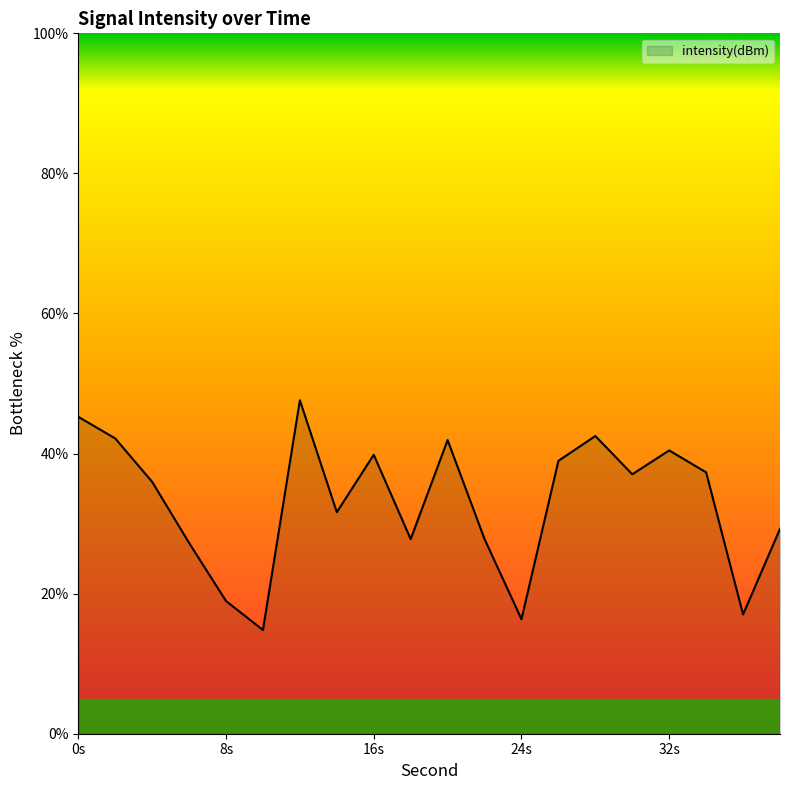

What is the difference between the maximum and minimum values?

32.8